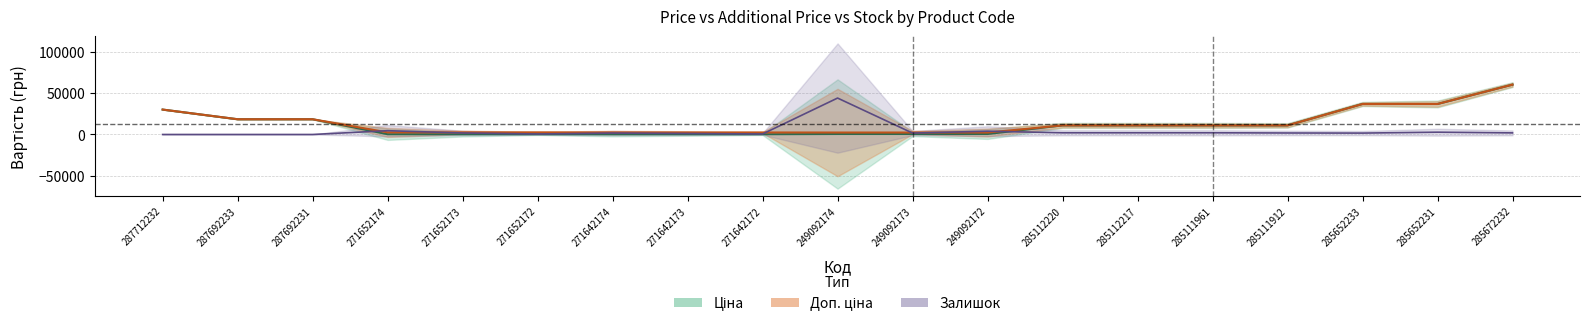

Reading left to right, extract all data points from this chart.

Ціна: 30102.8	18420.9	18420.9	318.3	318.3	318.3	304.1	304.1	304.1	591.6	591.6	591.6	10964.4	10964.4	10964.4	10964.4	36841.8	36841.8	60205.6
Доп. ціна: 30102.8	18420.9	18420.9	2546.4	2546.4	2546.4	2432.8	2432.8	2432.8	2366.5	2366.5	2366.5	10964.4	10964.4	10964.4	10964.4	36841.8	36841.8	60205.6
Залишок: 0.0	0.0	0.0	4580.9	1808.3	602.8	1687.7	1205.5	602.8	44000.8	1687.7	3978.2	2049.4	2049.4	2049.4	1808.3	1687.7	2772.7	1928.8